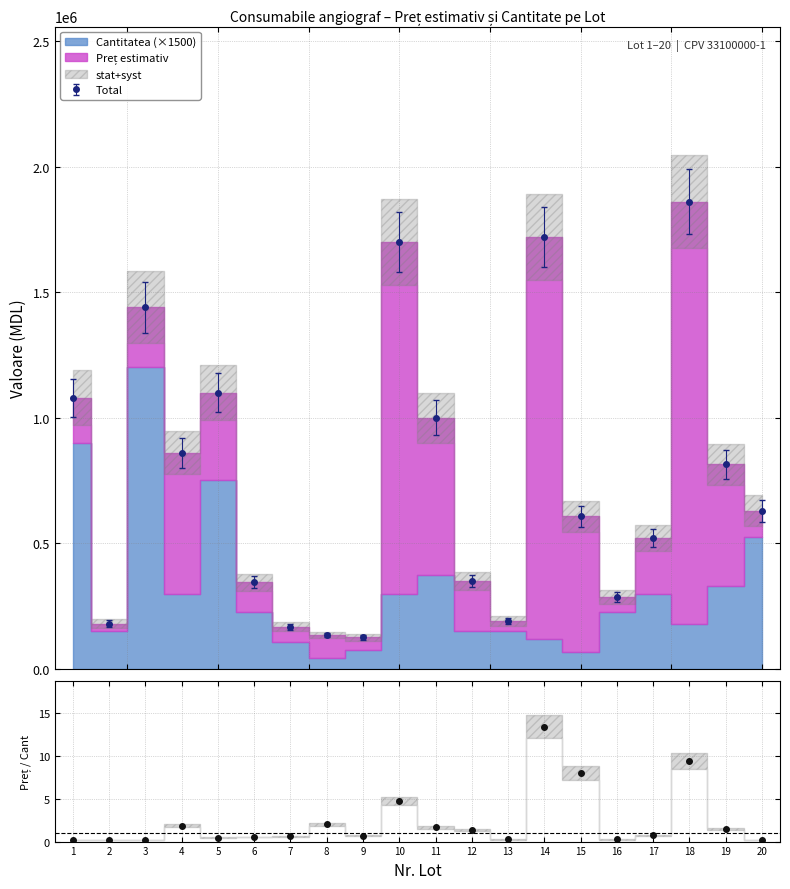

List the labels in order of value, largest first.

14, 18, 15, 10, 8, 4, 11, 19, 12, 17, 9, 7, 6, 5, 13, 16, 1, 2, 3, 20